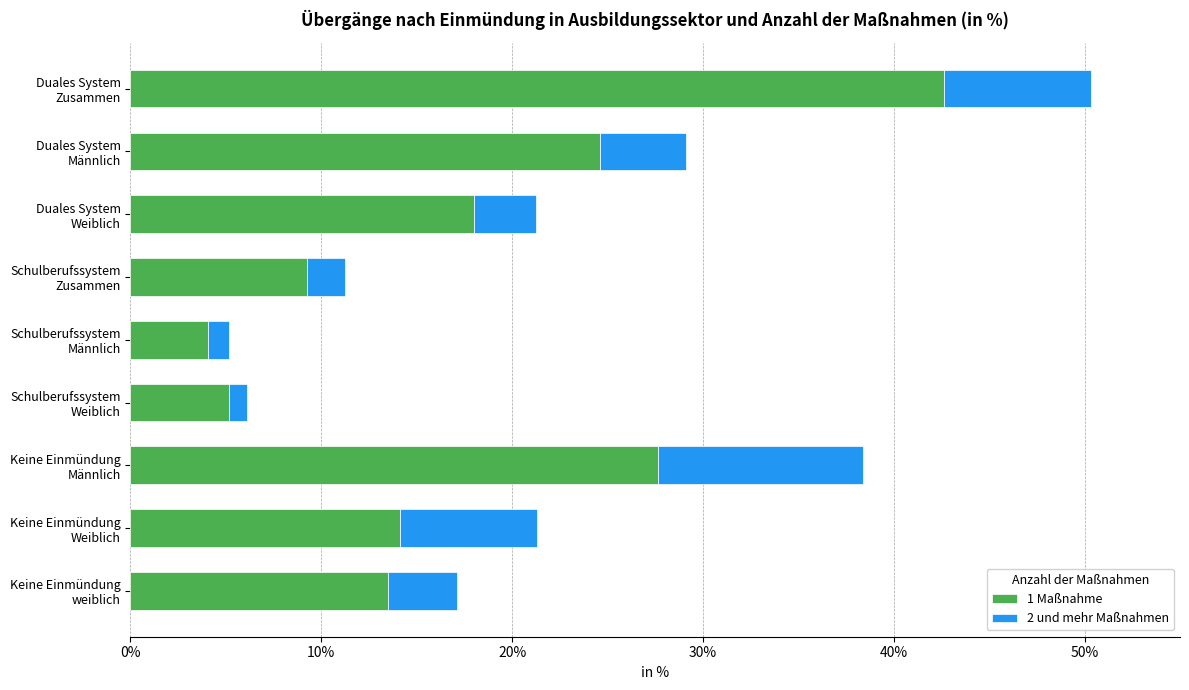

What is the highest value of the 1 Maßnahme series?

42.7